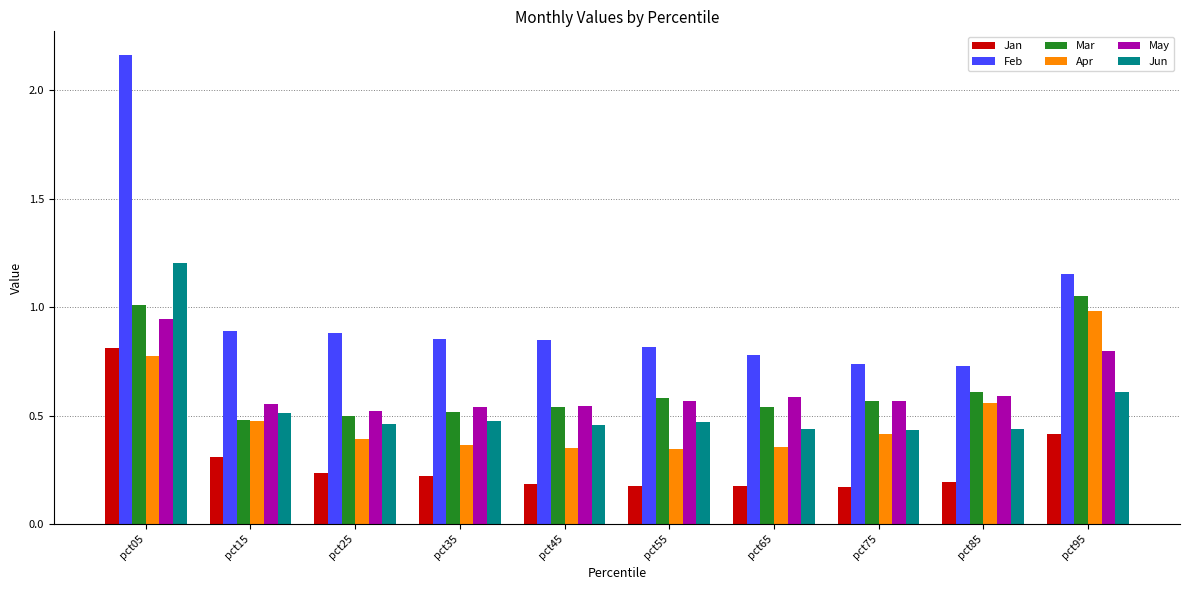

What is the sum of all Apr values?

5.0